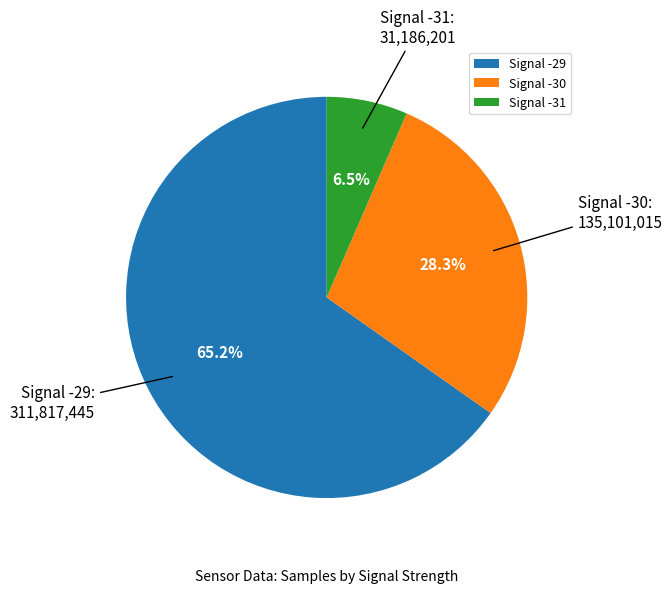

To the nearest percent, what is the average slice percentage?

33%